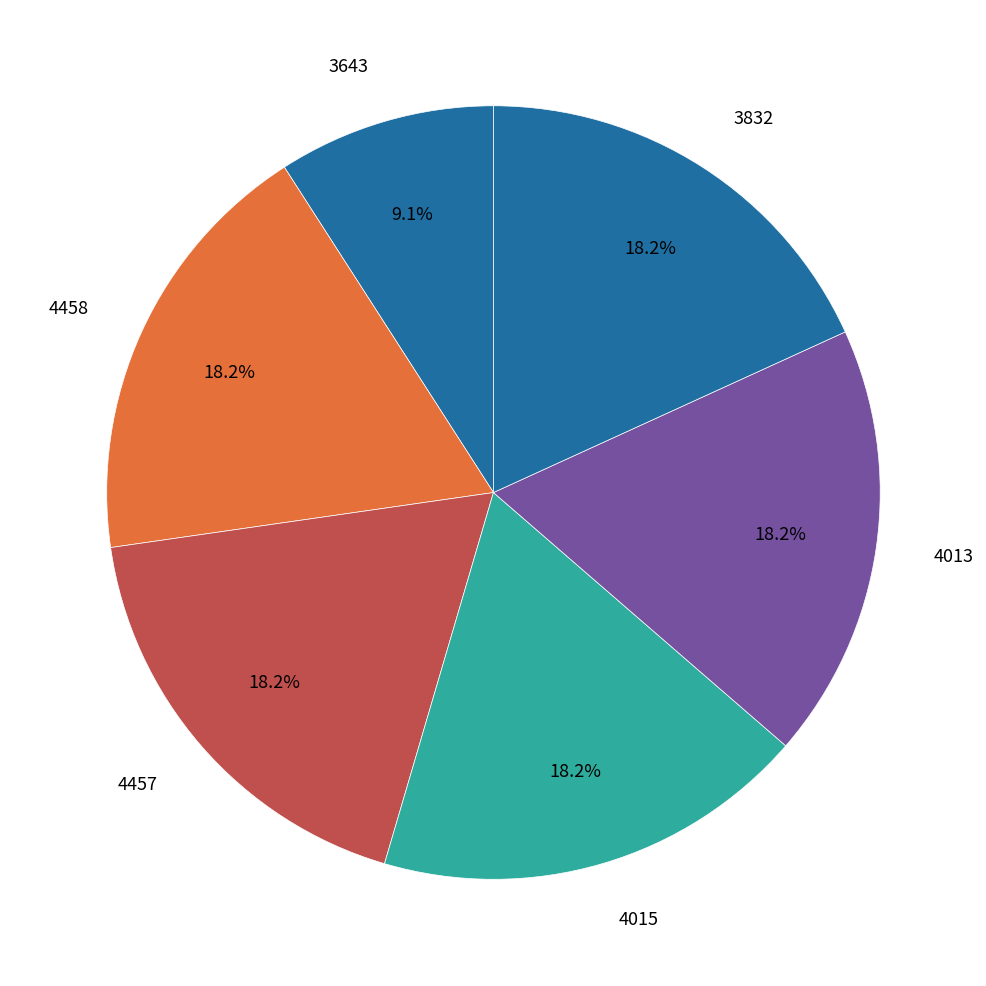

Is there a majority slice in this chart?

No